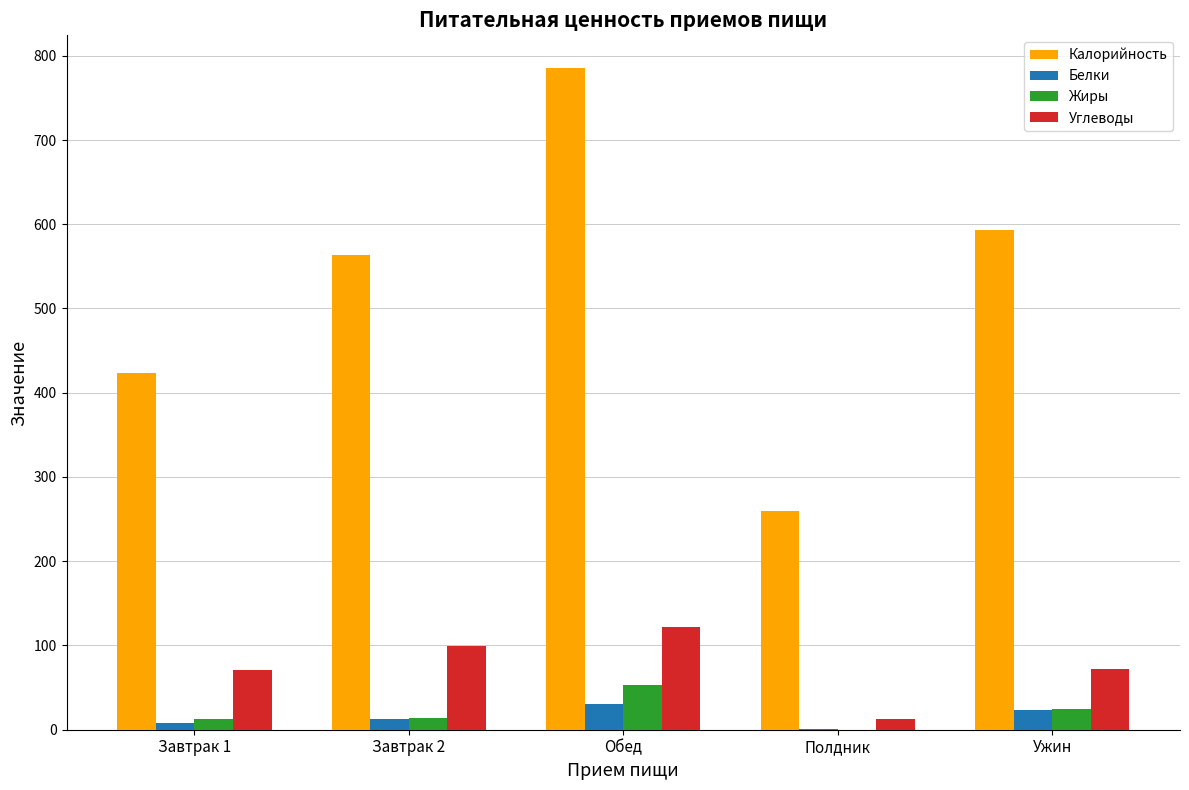

Is it true that Белки equals 1 at Полдник?

True